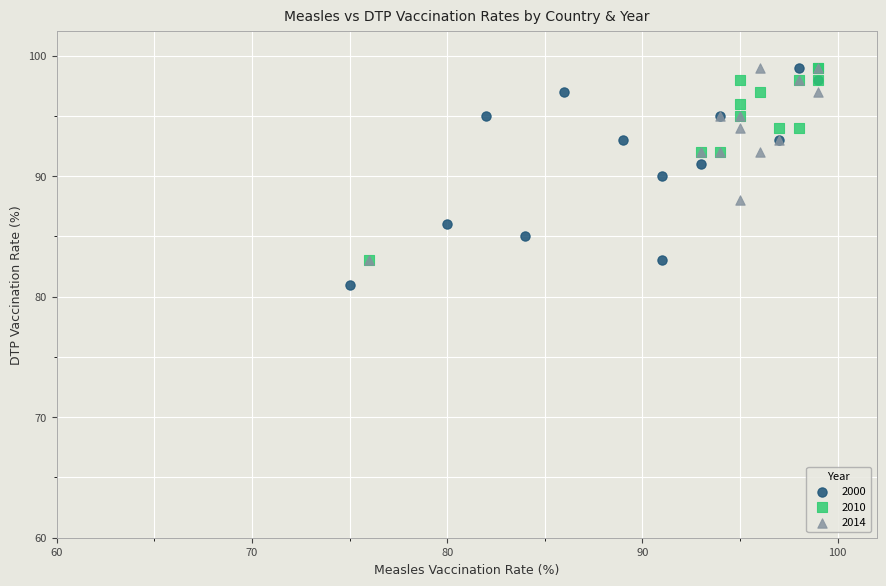

Which series contains the lowest Y value?

2000